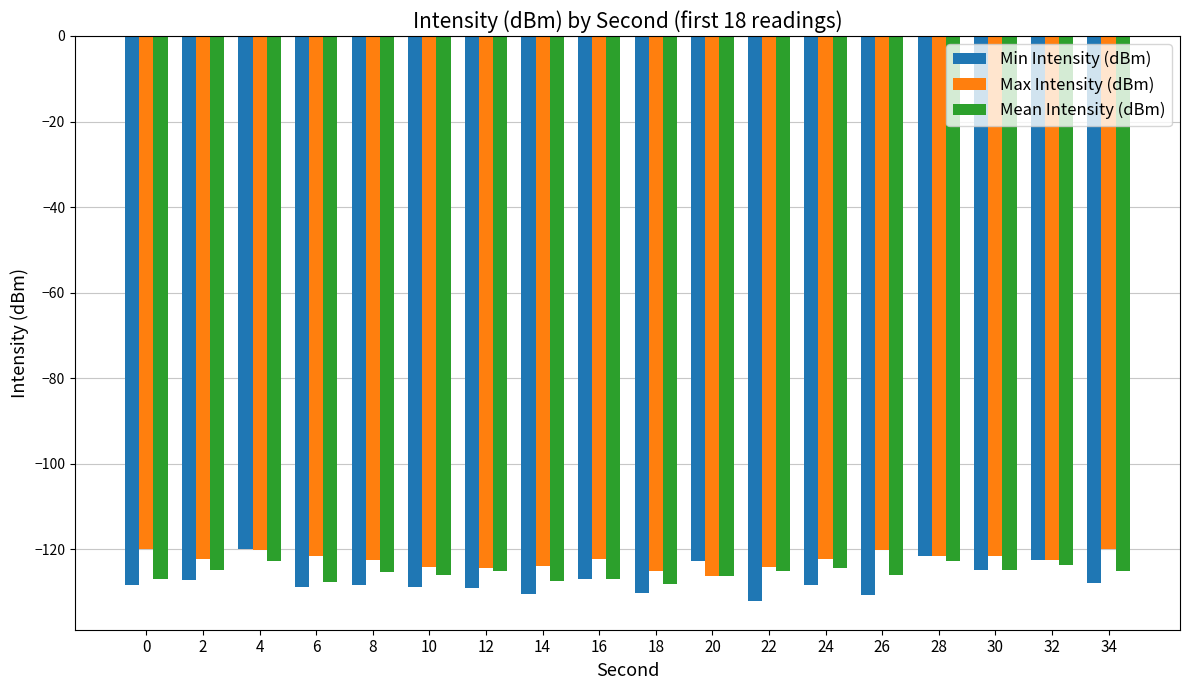

True or false: Max Intensity (dBm) has a value of -75.2 at 12.

False